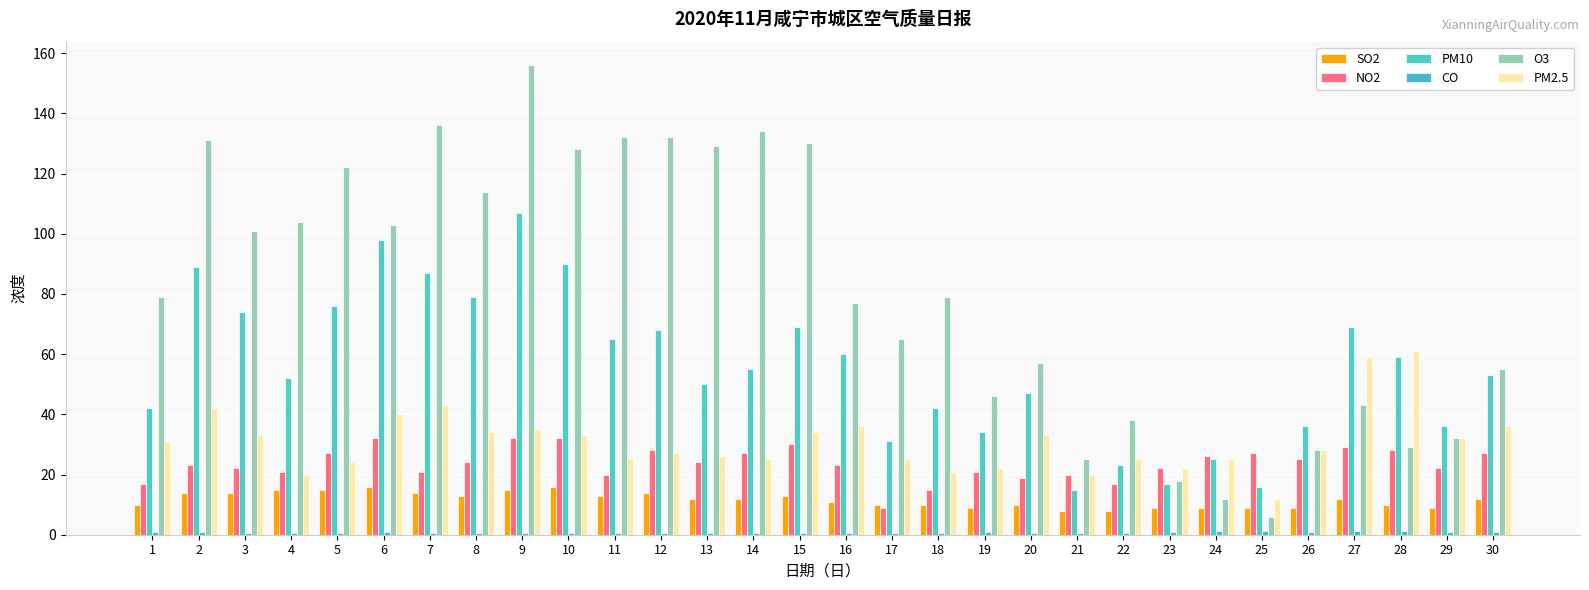

What is the sum of the NO2 values at 3 and 20?

41.0